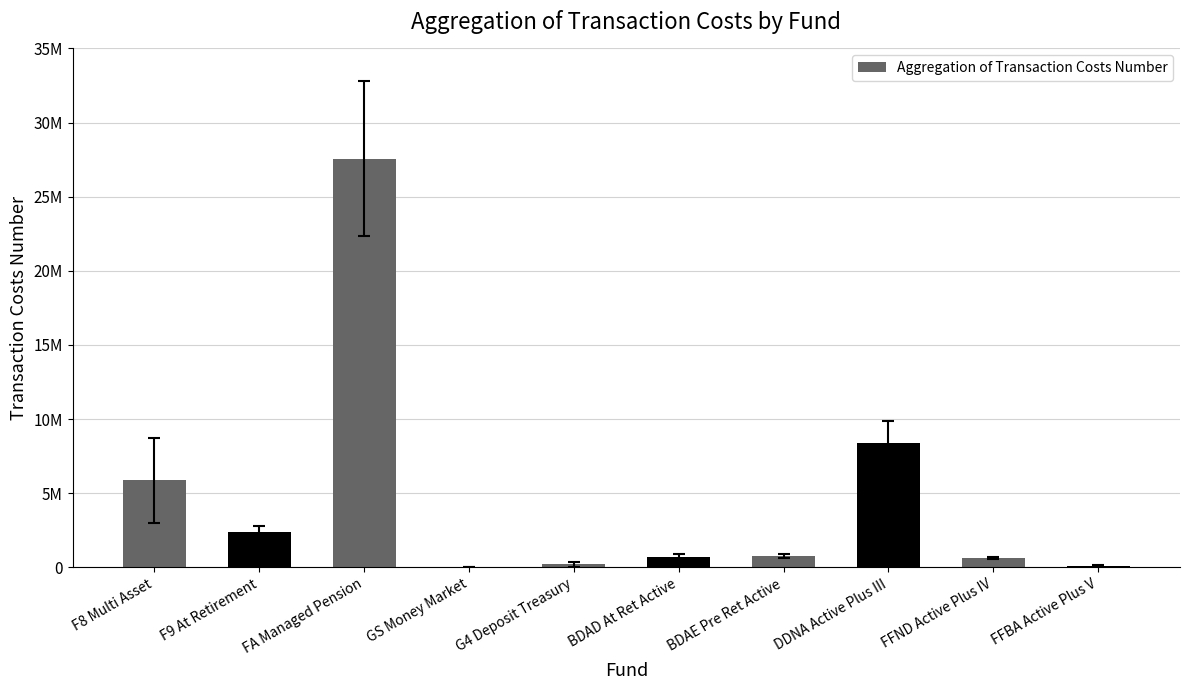

At which label does the data first exceed 769638?

F8 Multi Asset